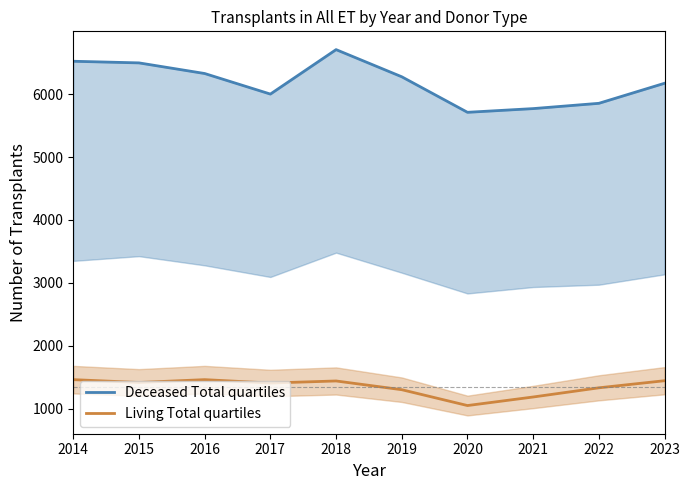

True or false: Deceased Total and Living Total cross at least once.

False